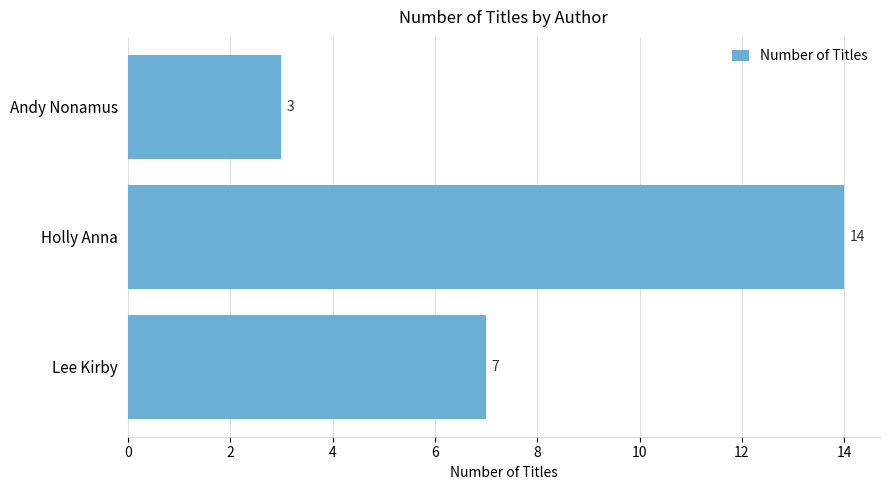

The value at Lee Kirby is 11. True or false?

False